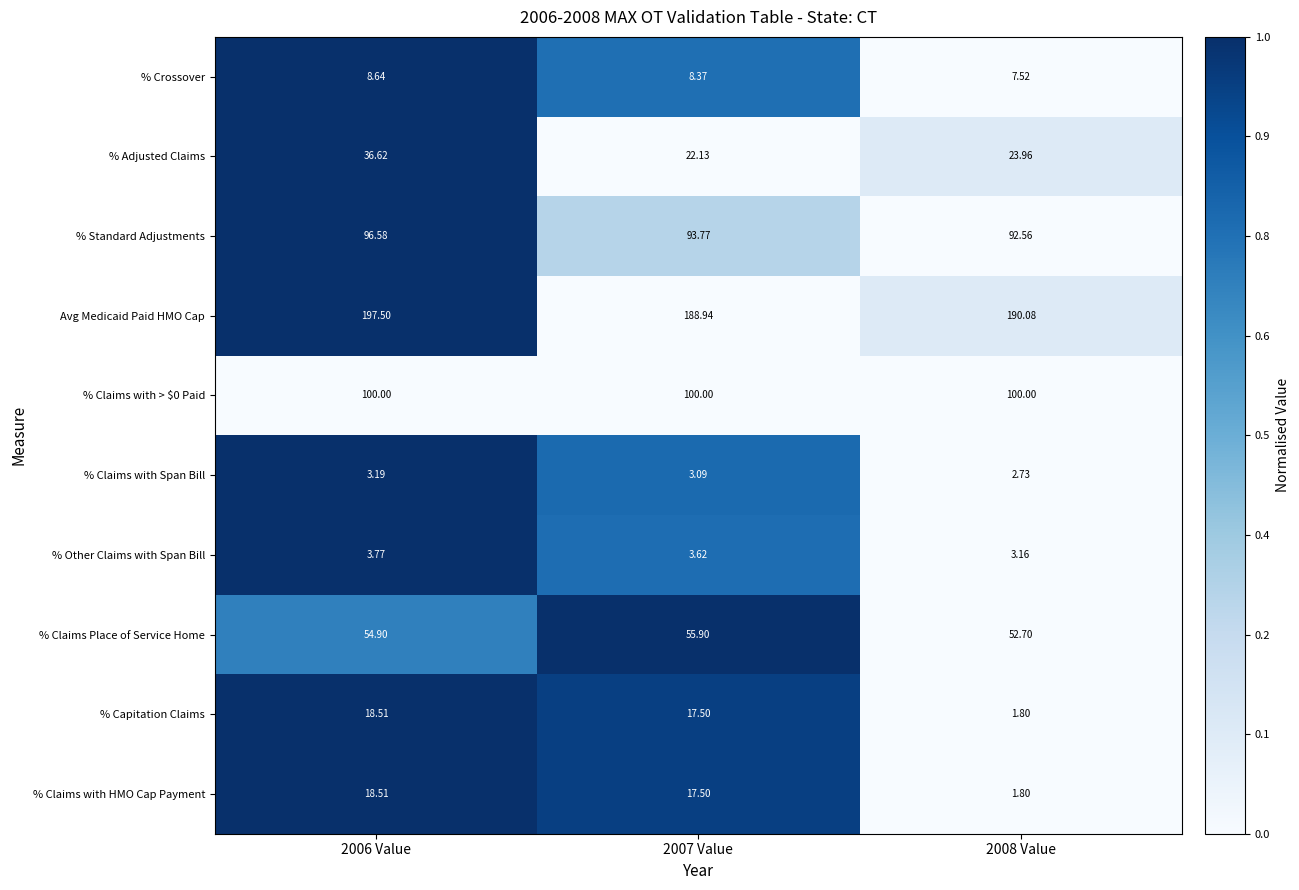

Which series has the largest total across all categories?

Avg Medicaid Paid HMO Cap